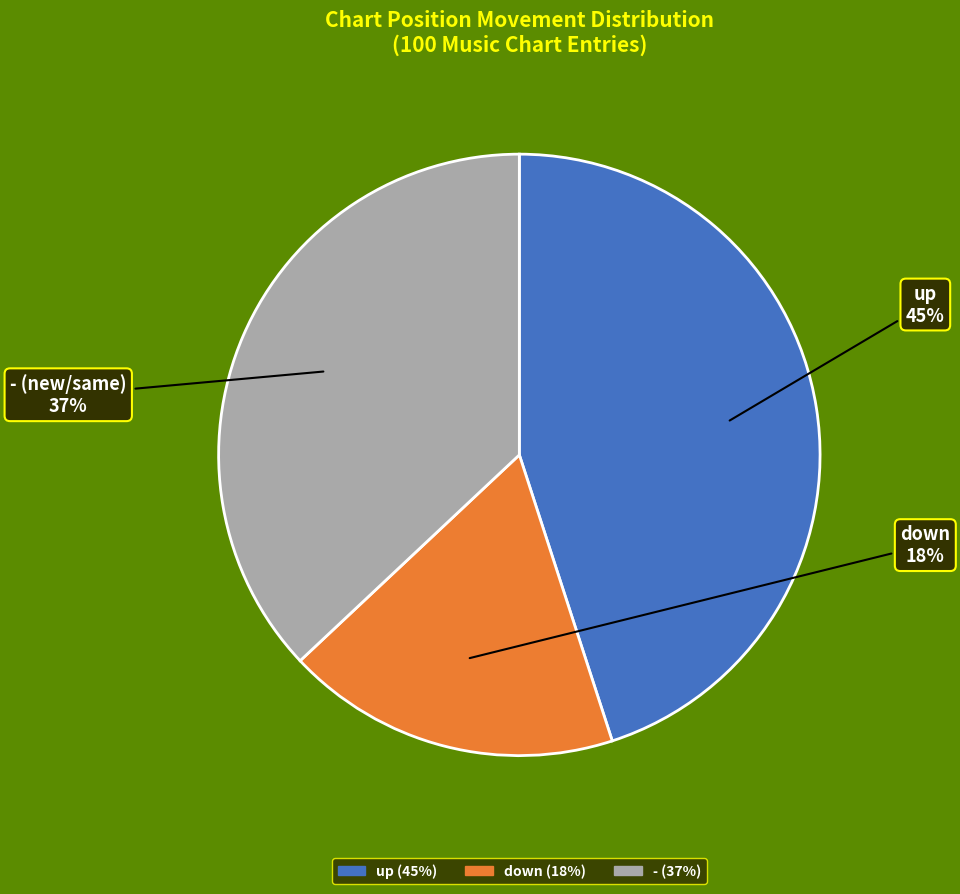

Do up and down together represent more than half of the pie?

Yes